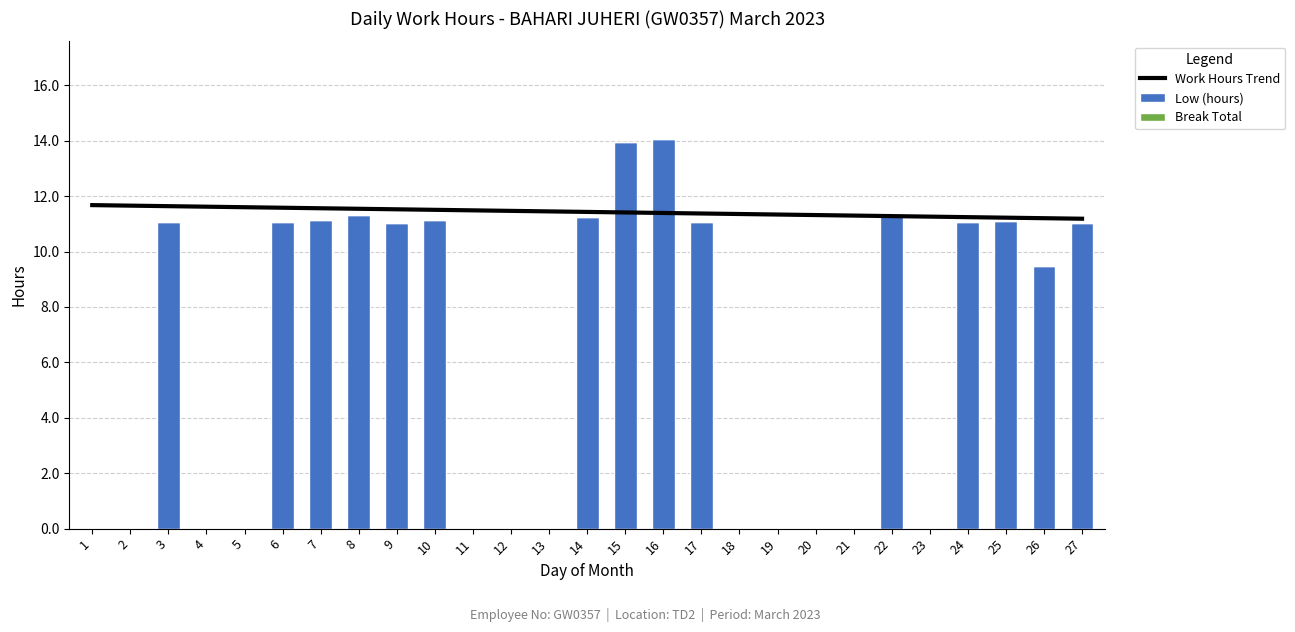

Are the bars horizontal?

No